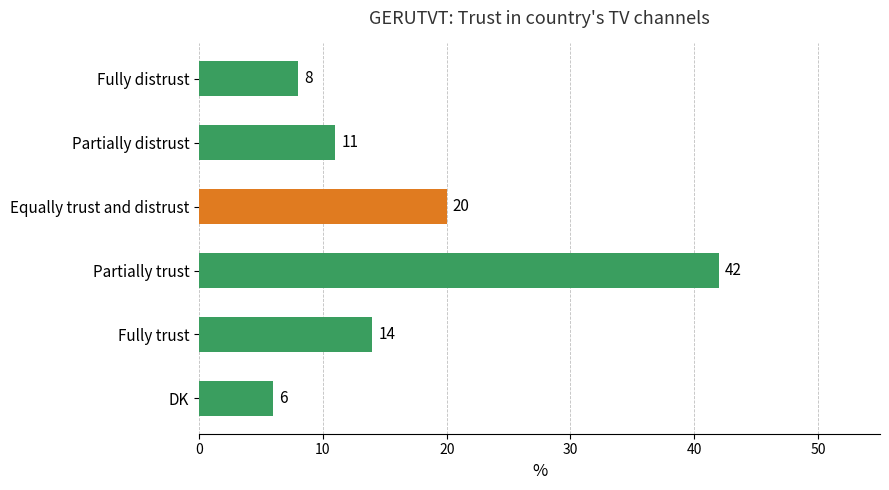

Reading top to bottom, what are all the values shown in this chart?

Fully distrust=8	Partially distrust=11	Equally trust and distrust=20	Partially trust=42	Fully trust=14	DK=6